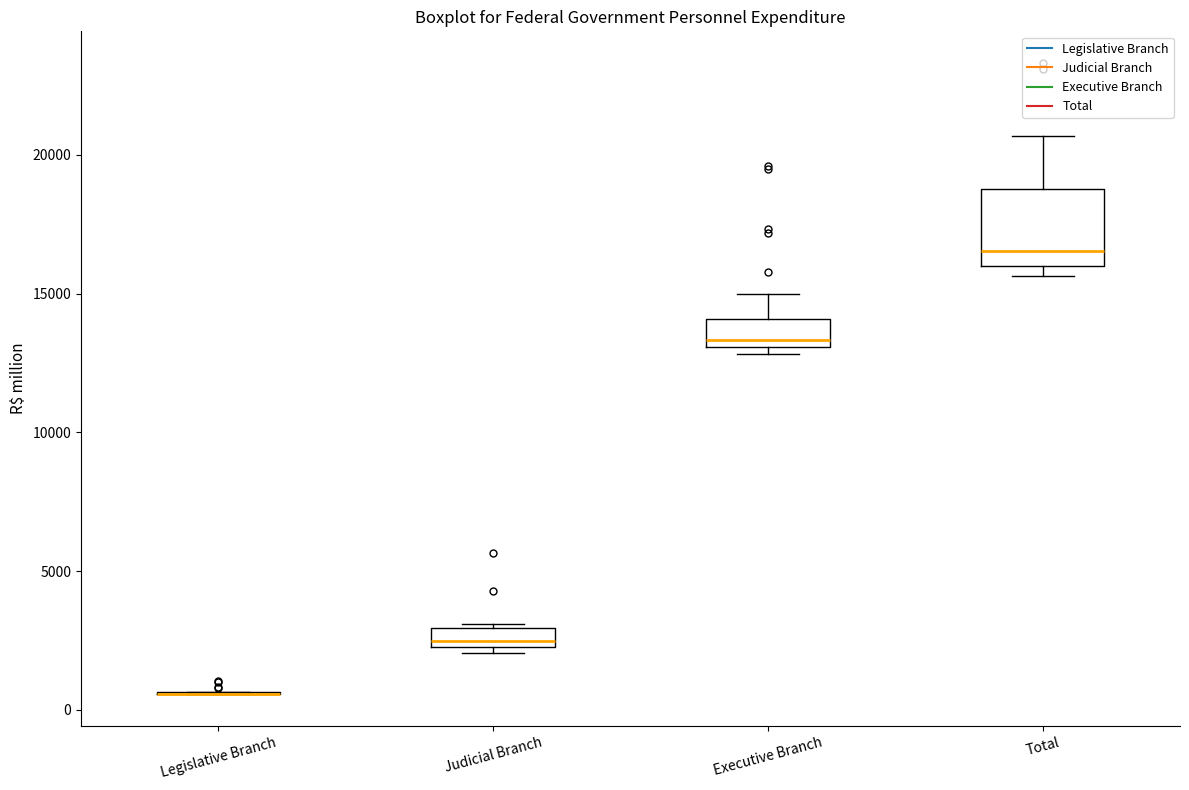

Where is the upper edge of the box for Judicial Branch on the y-axis? The values are not printed on the chart, so give them approximately, as read against the axis.

3000